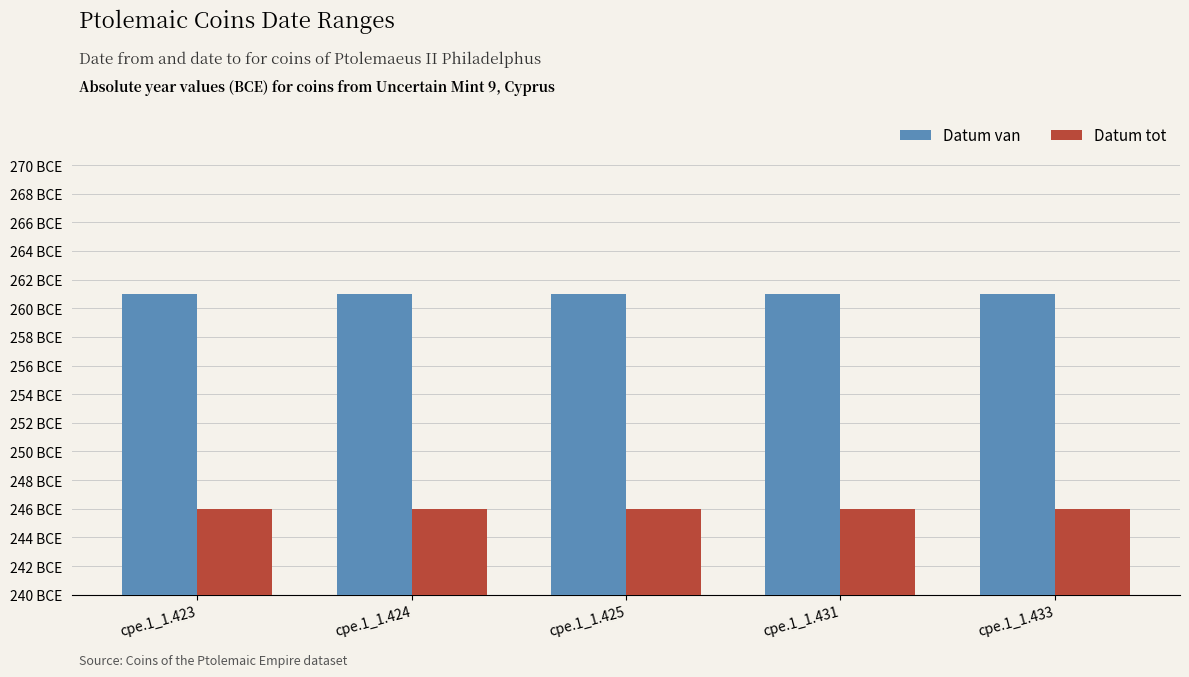

What are all the series names shown in the legend?

Datum van, Datum tot